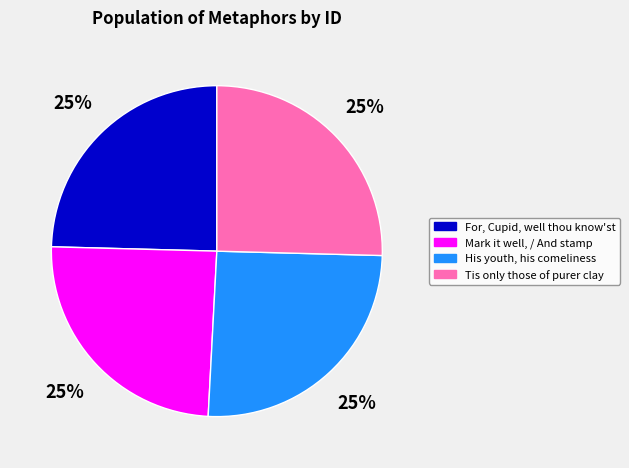

Approximately how many times larger is the value at Tis only those of purer clay compared to Mark it well, / And stamp?

1.0